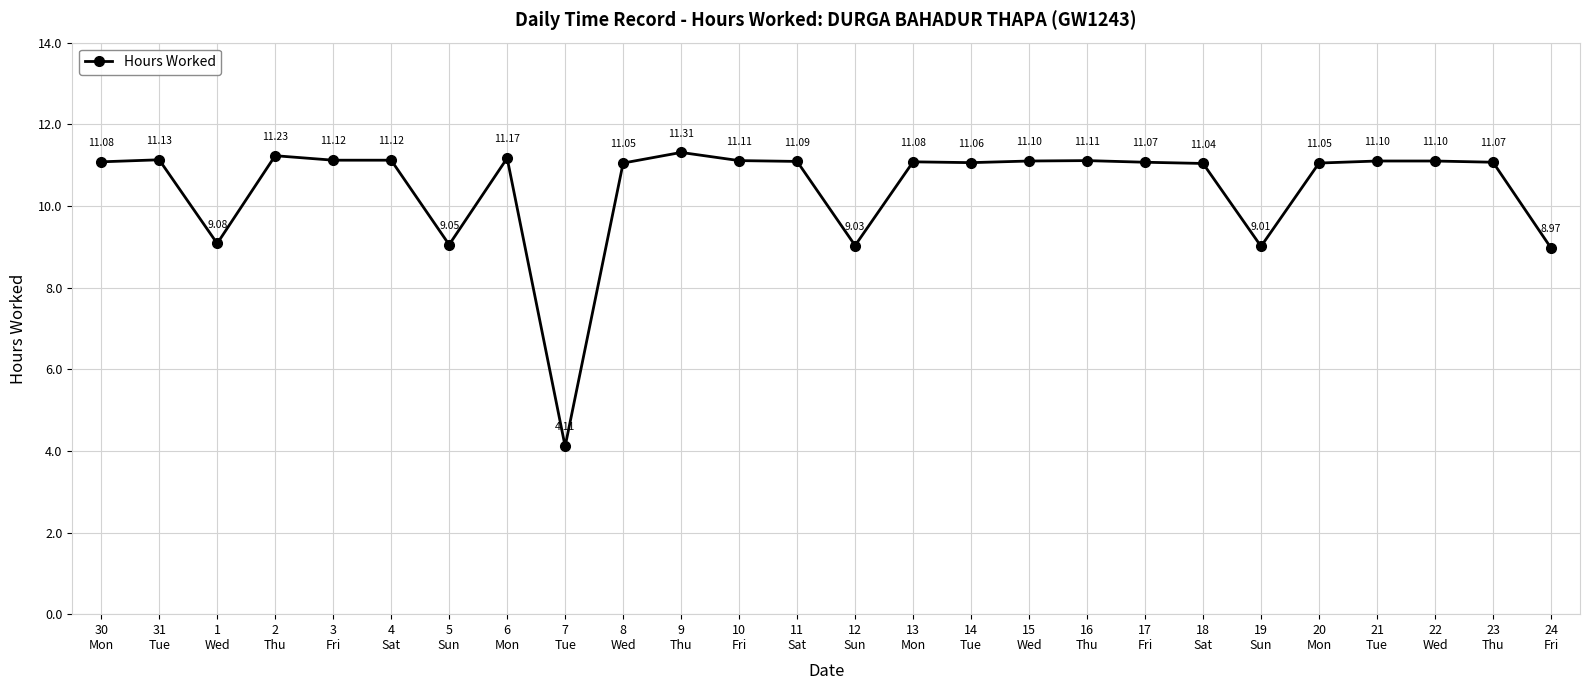

What is the sum of all values?

271.4